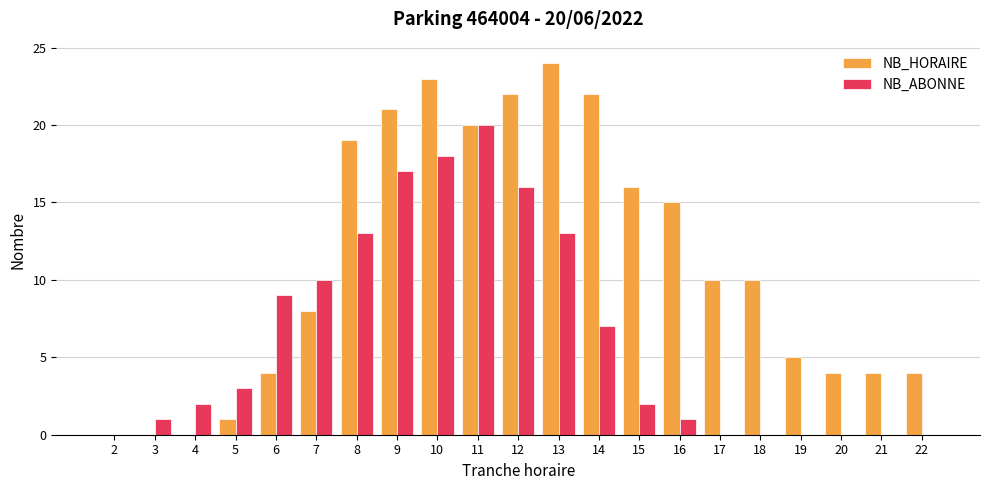

How many series are shown in this chart?

2